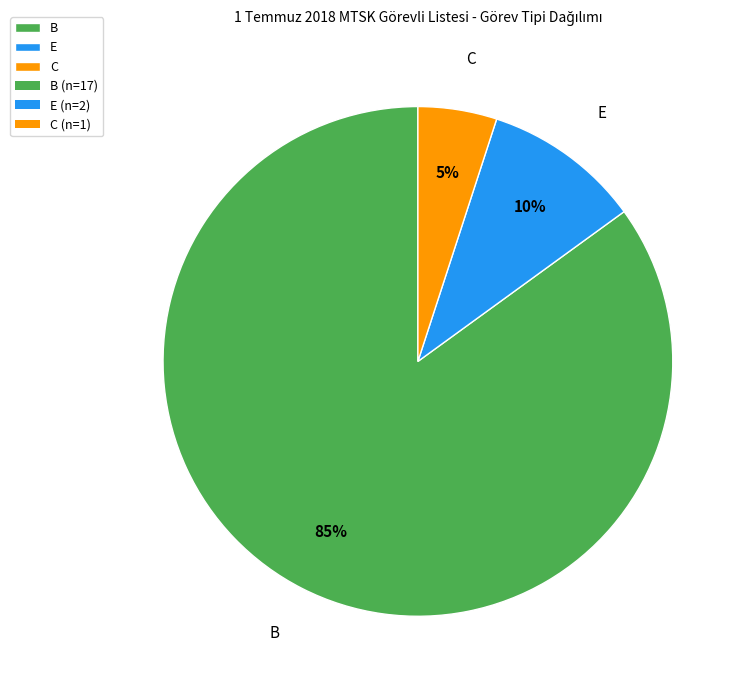

The E slice represents 10% of the pie. True or false?

True